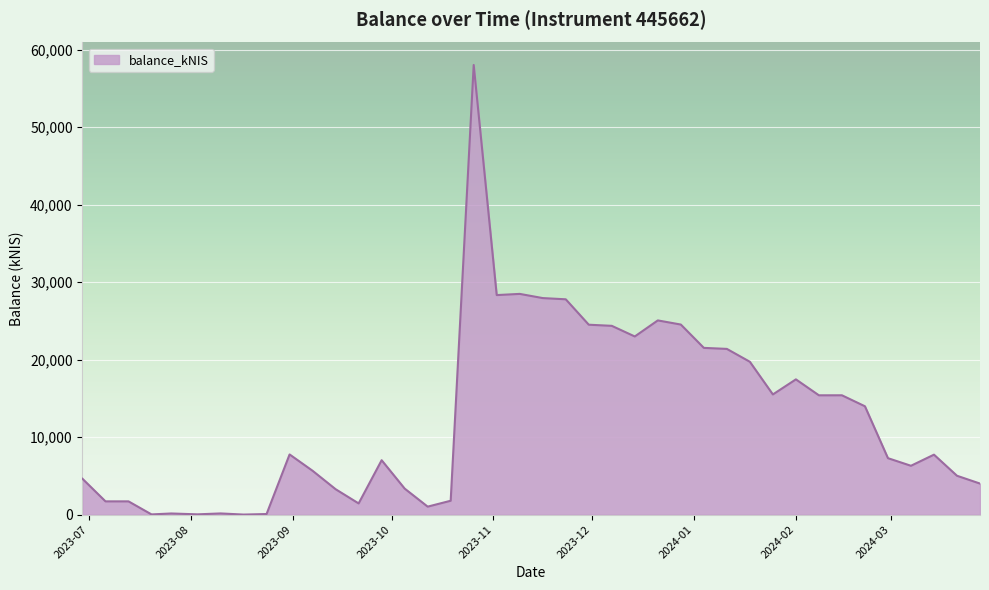

What is the difference between the maximum and minimum values?

58032.6